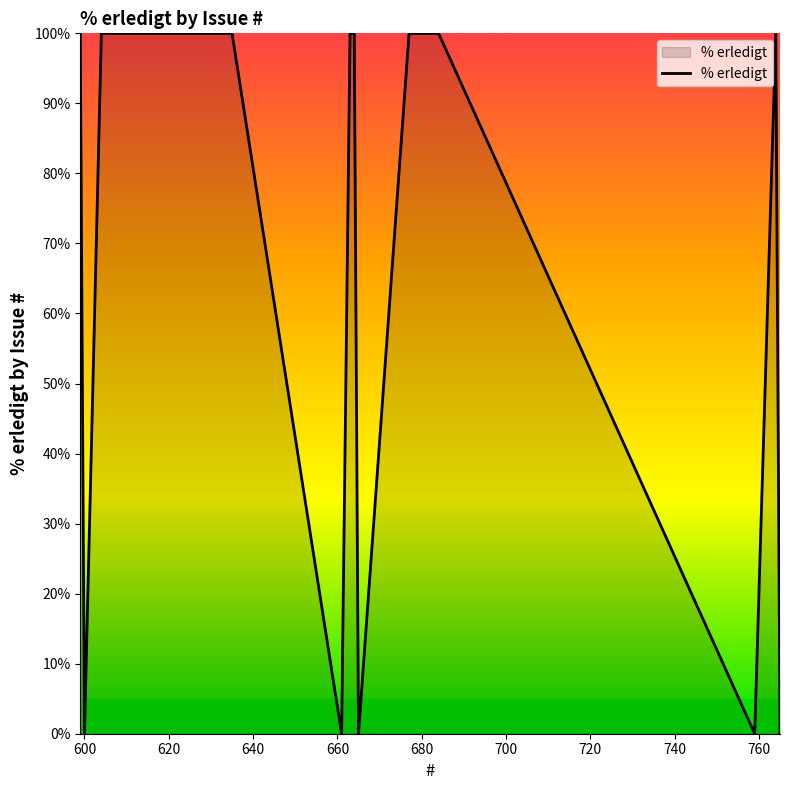

What is the difference between the maximum and second lowest values?

100